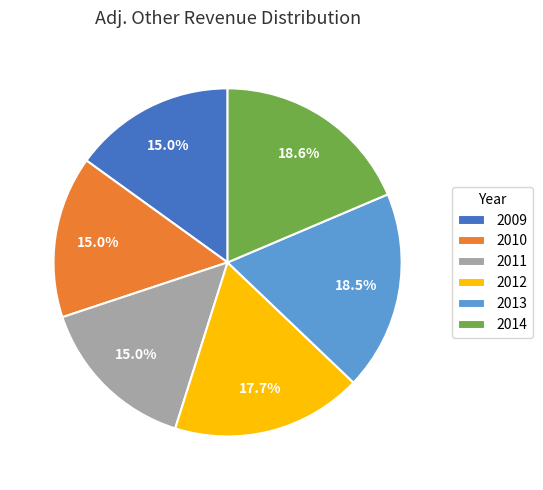

Combined, do 2011 and 2009 account for over 50%?

No